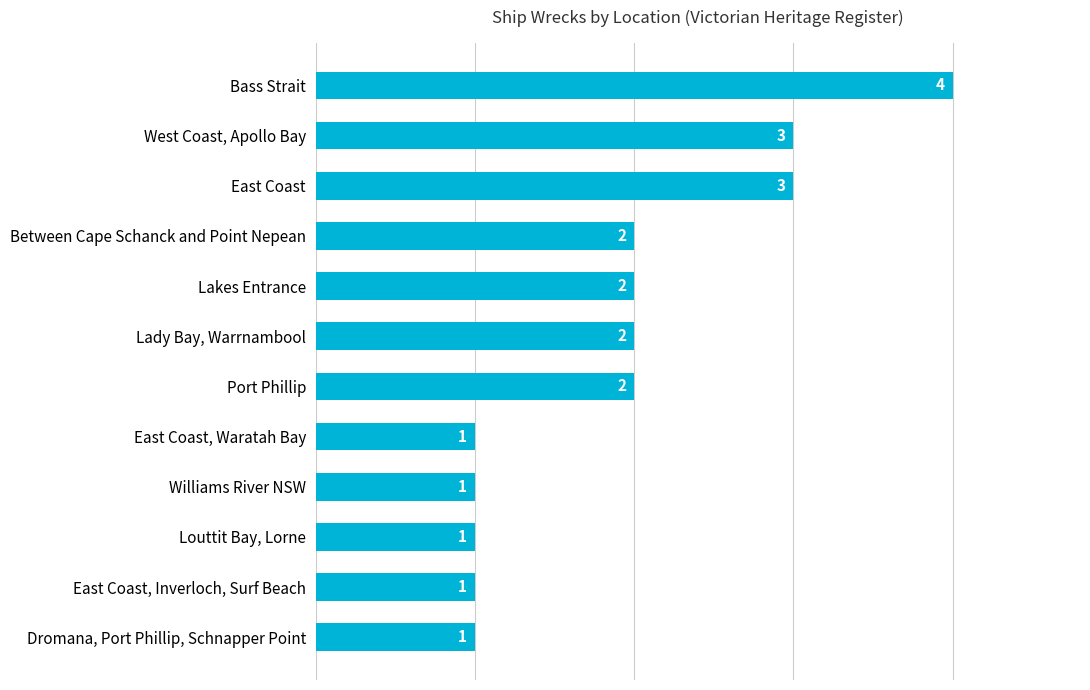

Between Dromana, Port Phillip, Schnapper Point and Lady Bay, Warrnambool, which is larger?

Lady Bay, Warrnambool